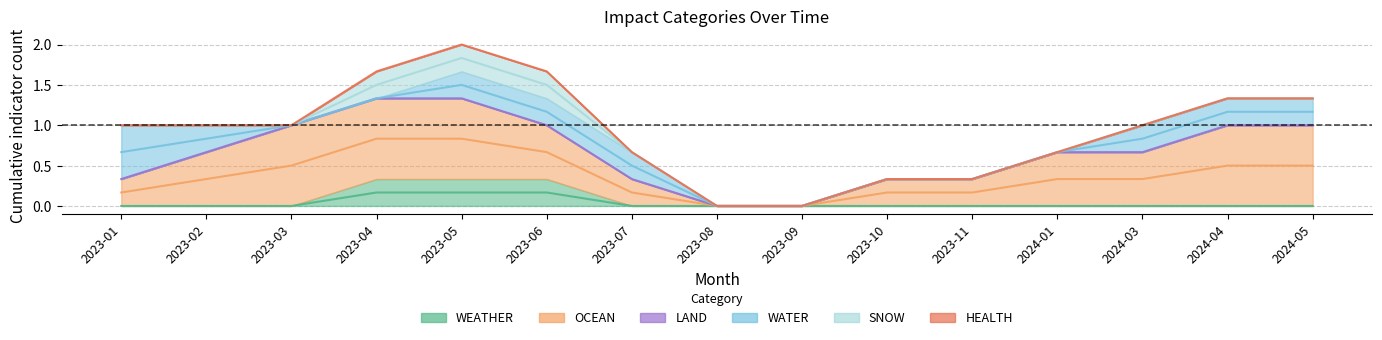

What is the total value across all series at 2023-02?

1